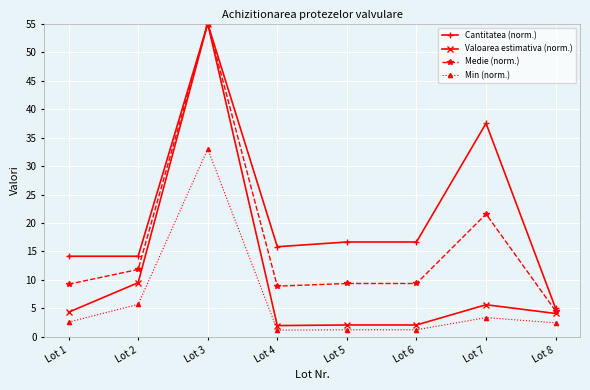

What value does the Medie (norm.) series have at Lot 2?

11.8